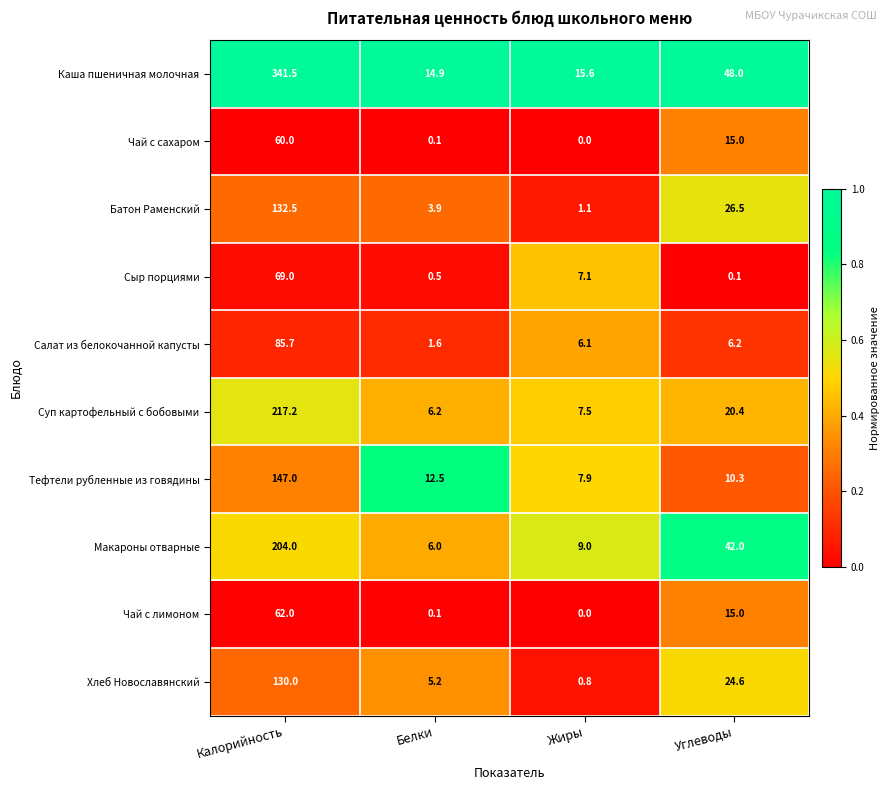

What is the total value across all series at Жиры?

55.1